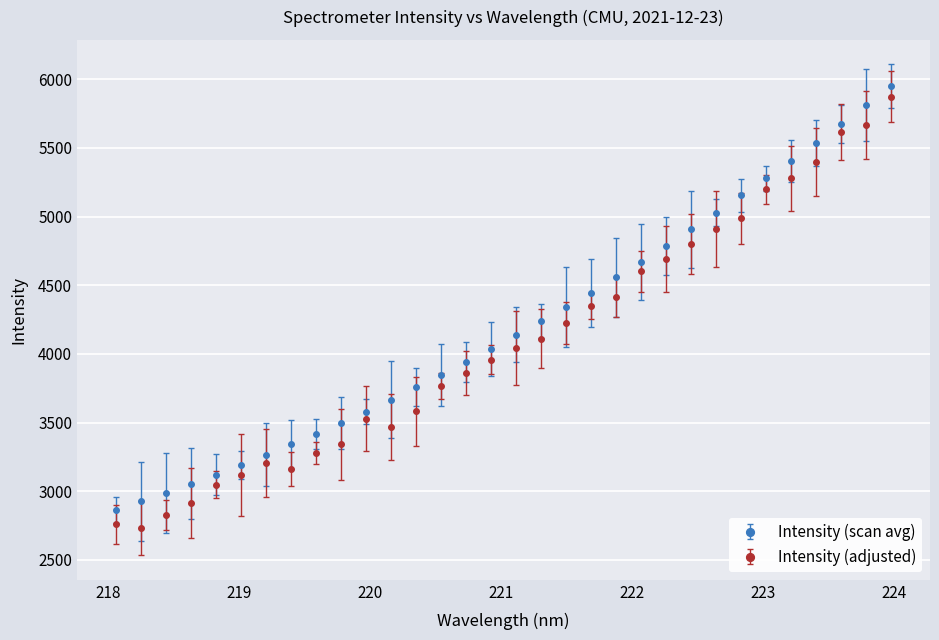

How many values in the Intensity (adjusted) series exceed 4043?

16